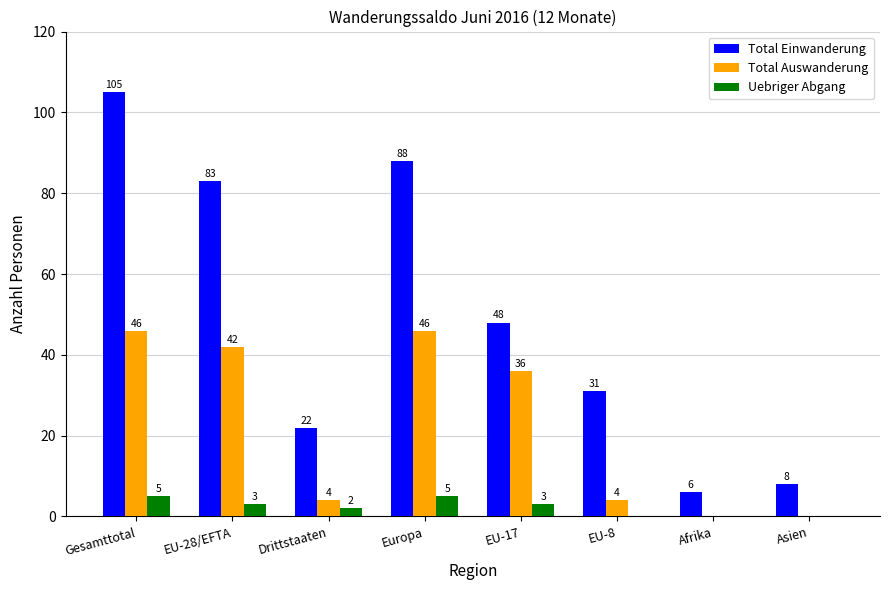

The Total Einwanderung series shows 48 at EU-17. True or false?

True